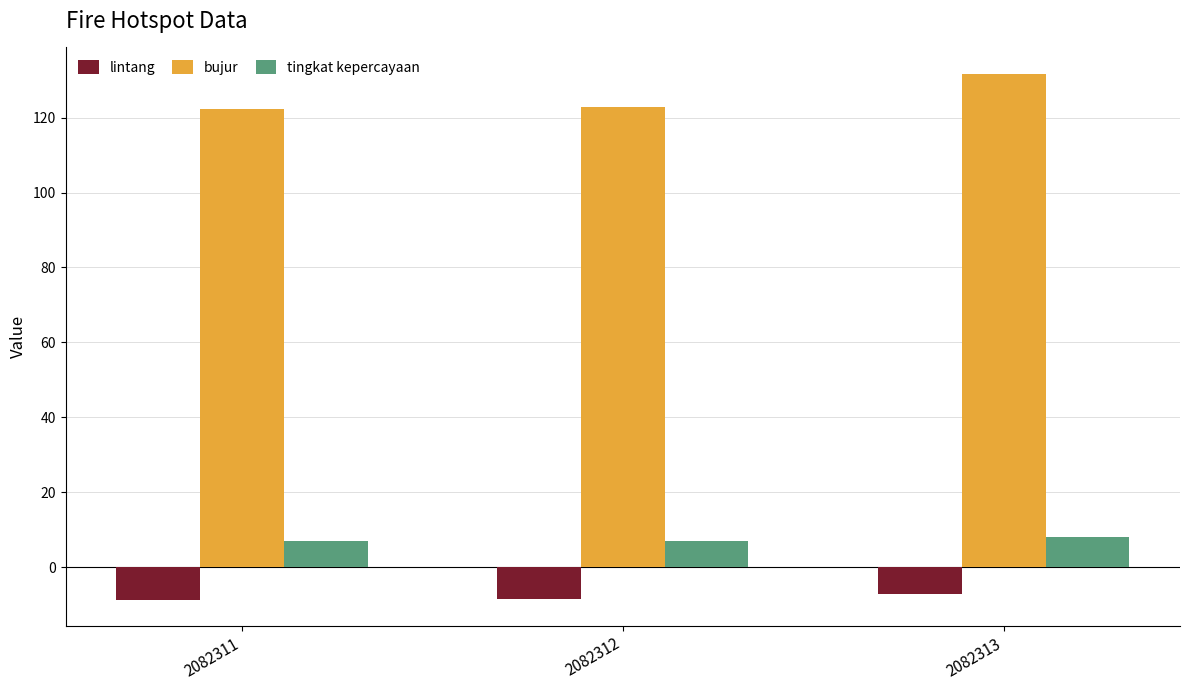

At 2082313, list the series in order from smallest to largest.

lintang, tingkat kepercayaan, bujur